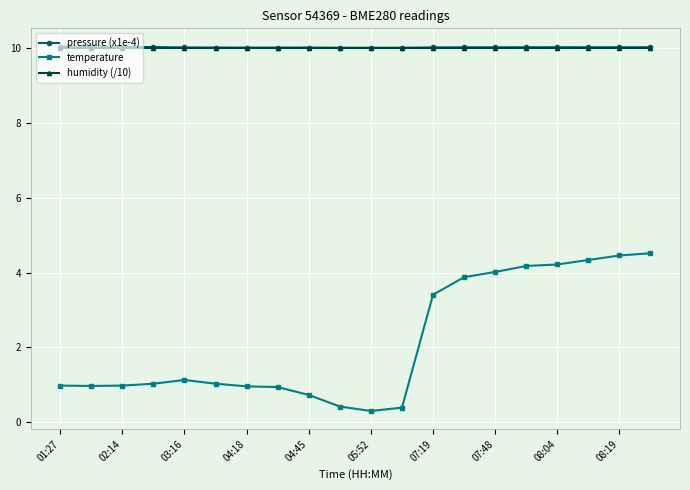

What is the maximum value shown in the chart?

10.0